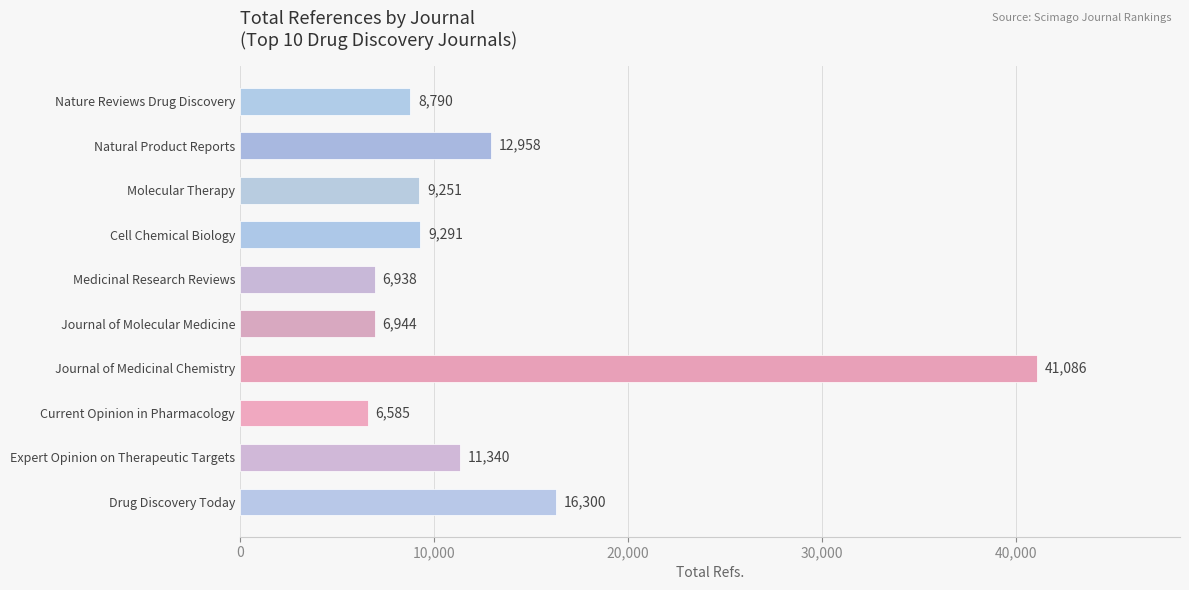

Read the value at Journal of Medicinal Chemistry, to the nearest 50.

41100